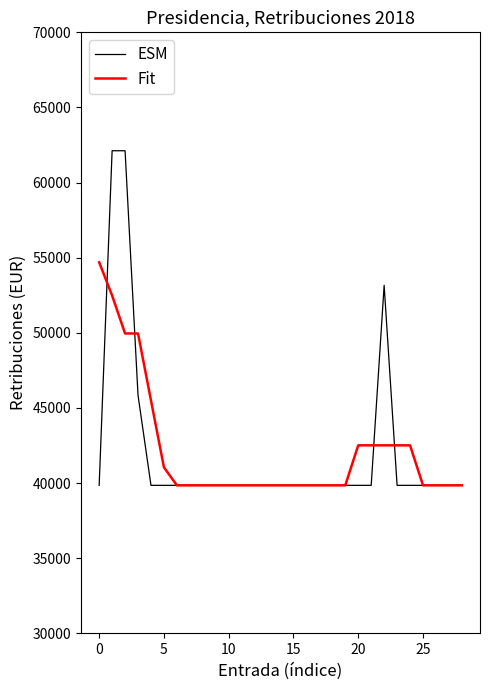

What is the maximum value shown in the chart?

62118.0